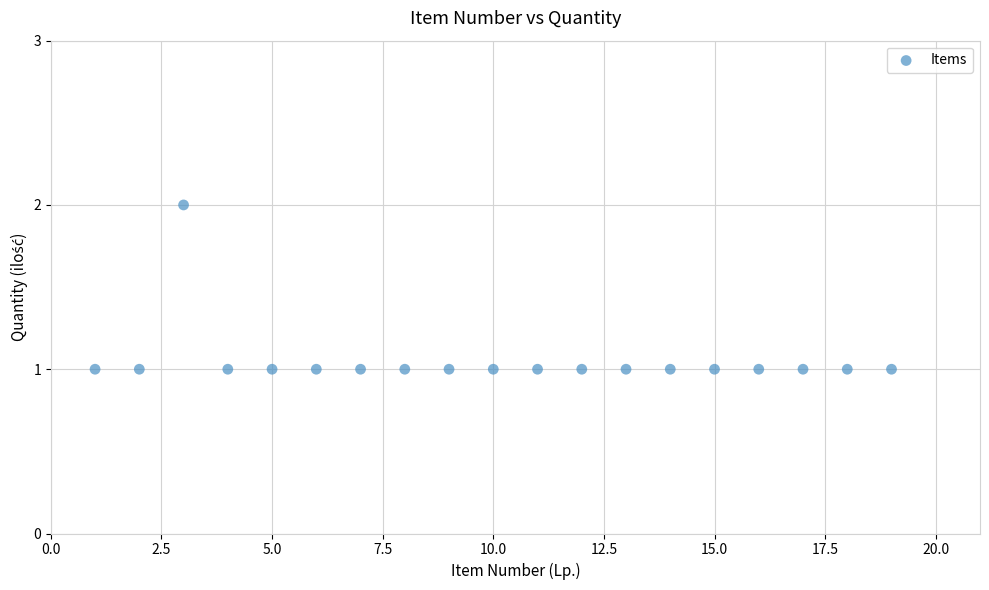

What is the range of X values (max minus min)?

18